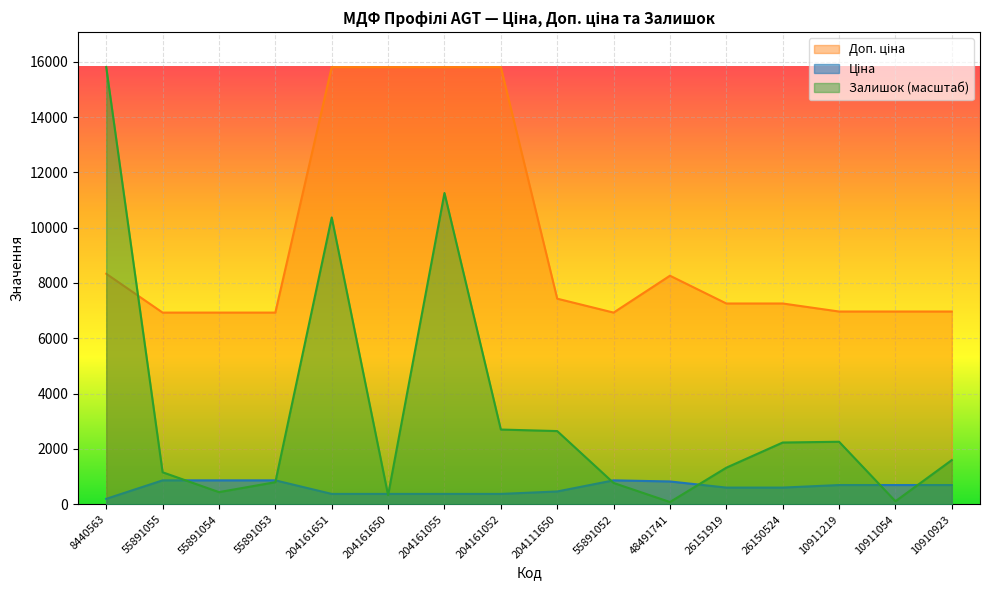

How many series are shown in this chart?

3